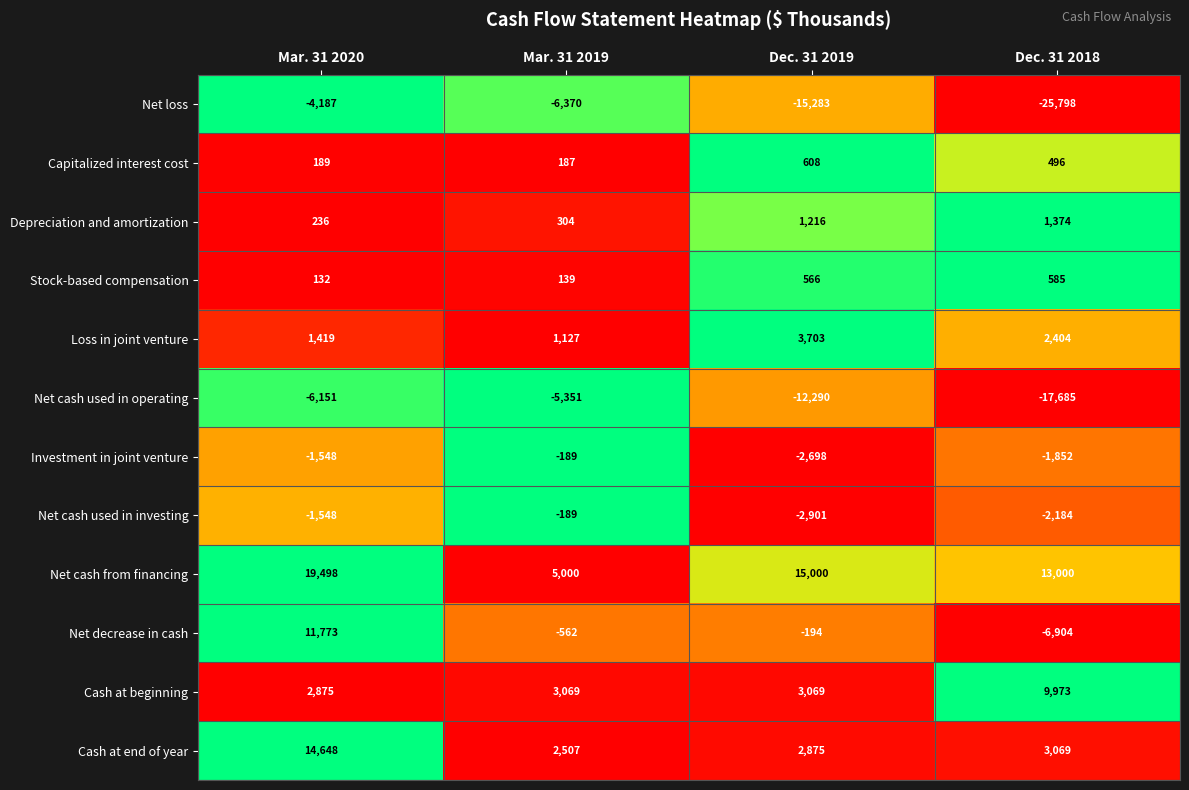

What is the highest value of the Capitalized interest cost series?

608